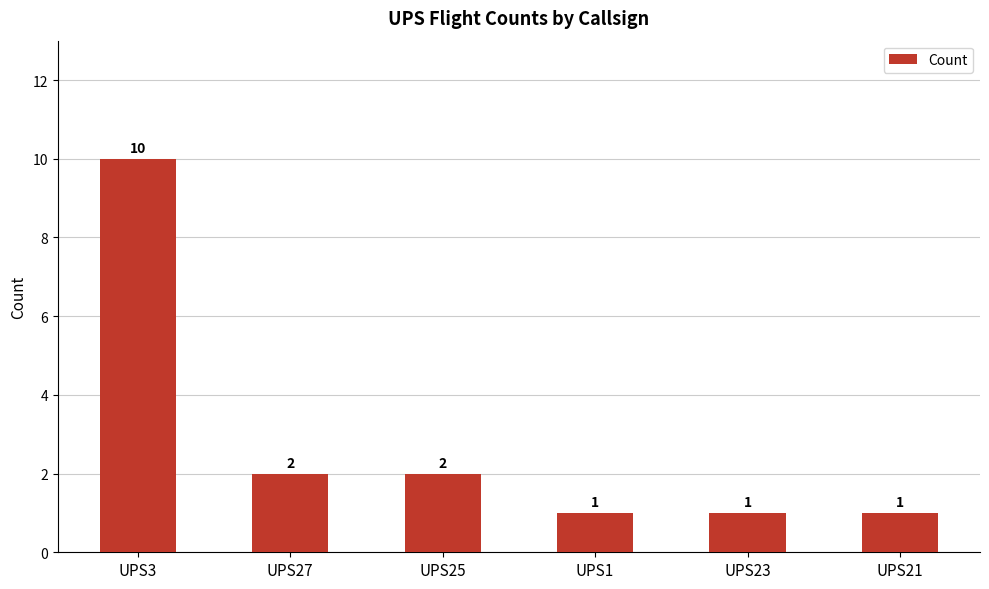

Are the bars grouped side by side (vs. stacked)?

No